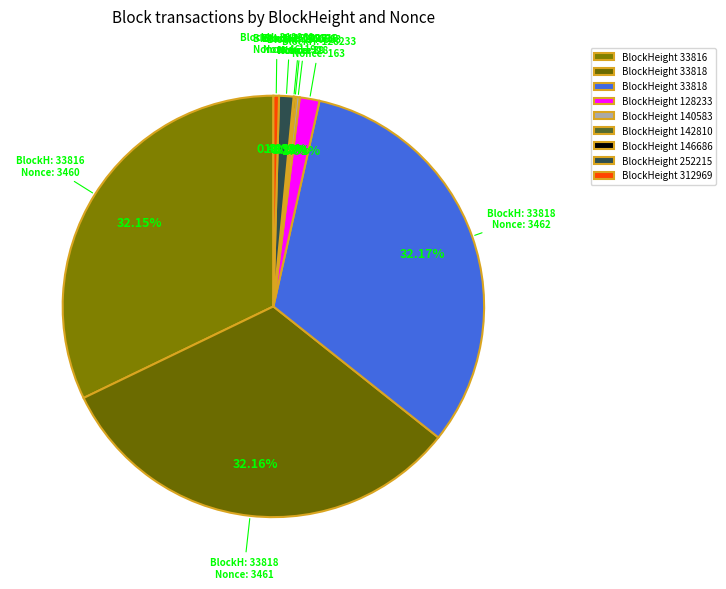

Count the number of slices in the pie.

9